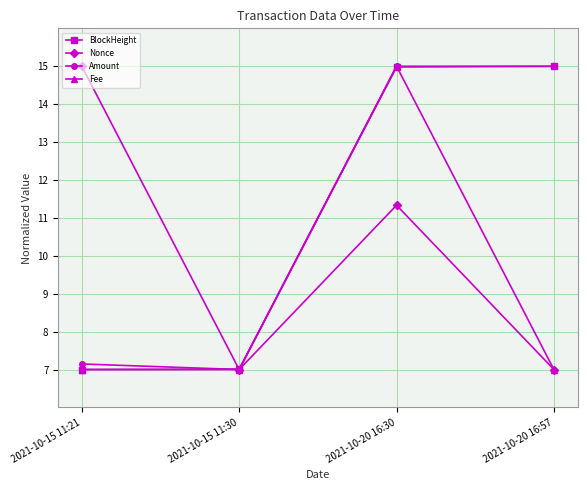

What position from the left is 2021-10-20 16:57?

4